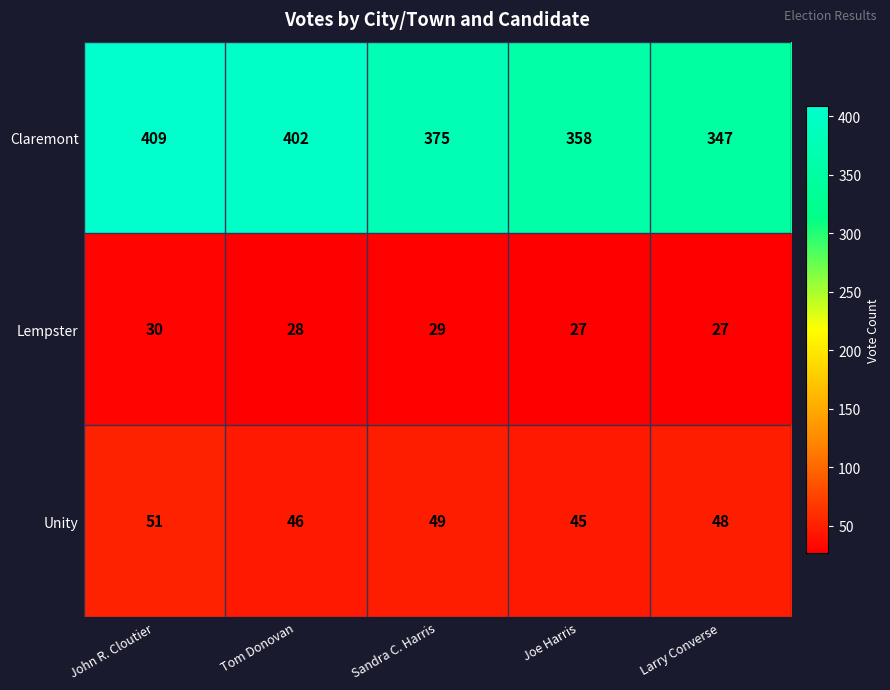

At which category is the sum across all series the highest?

John R. Cloutier